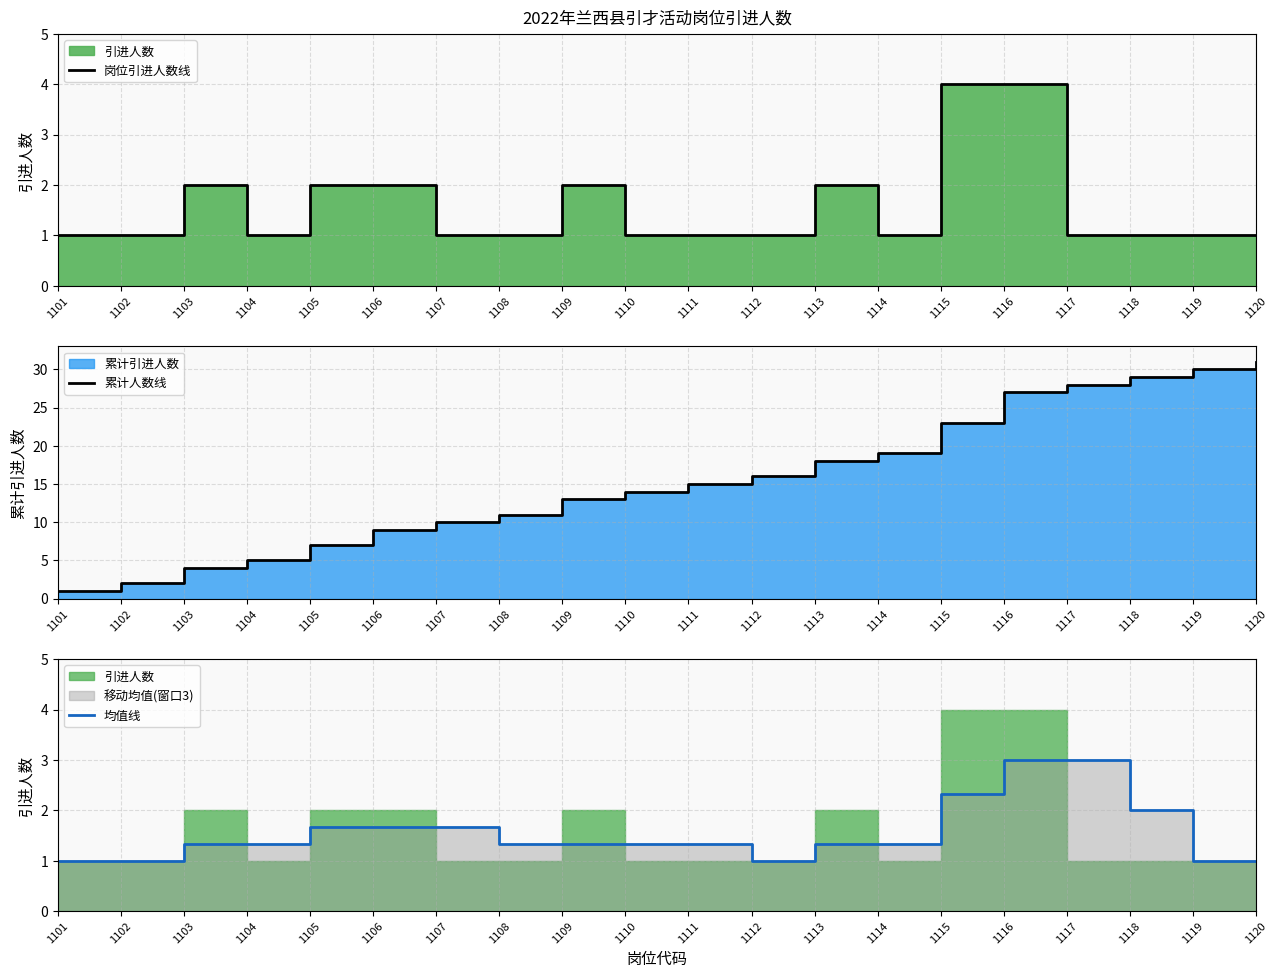

Between 1108 and 1120, which series saw the biggest shift?

累计人数线